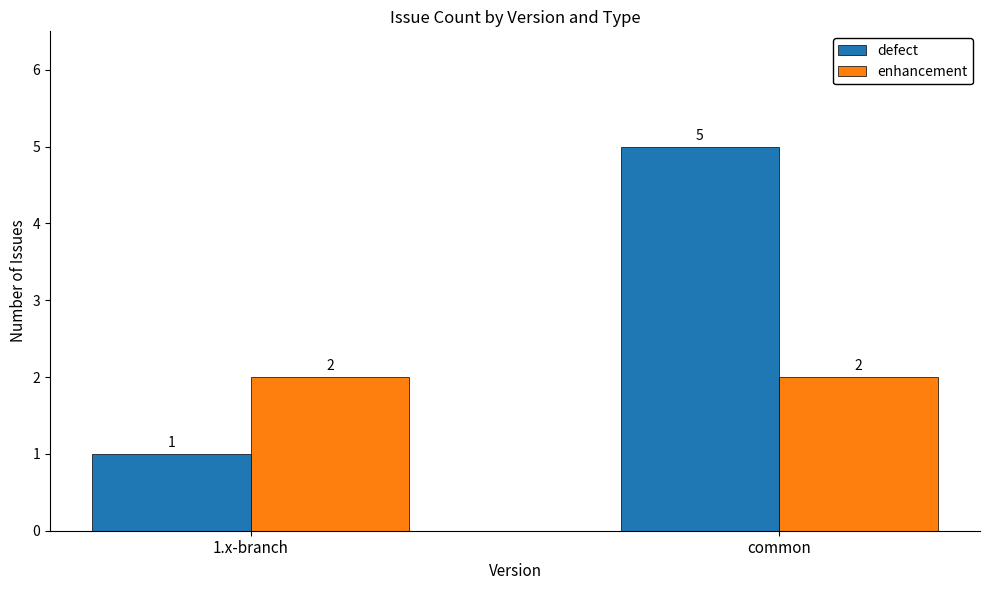

Reading left to right, transcribe all the data shown in this chart.

defect: 1	5
enhancement: 2	2